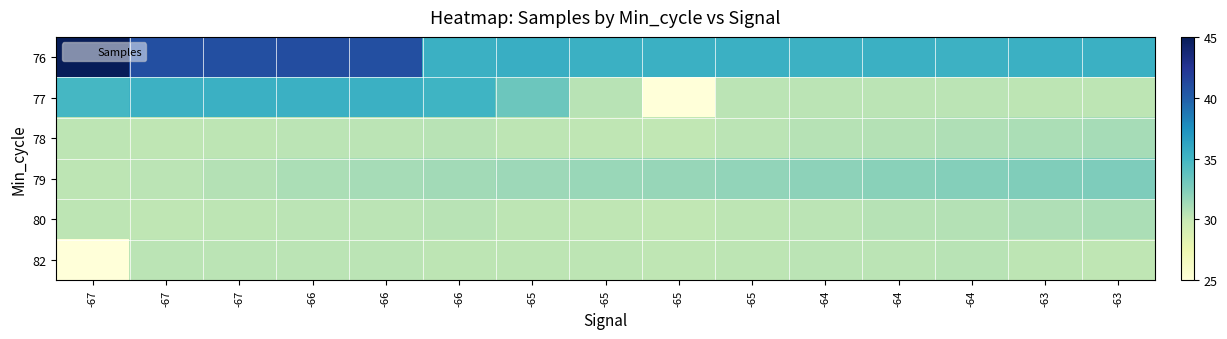

What is the maximum value shown in the chart?

45.0